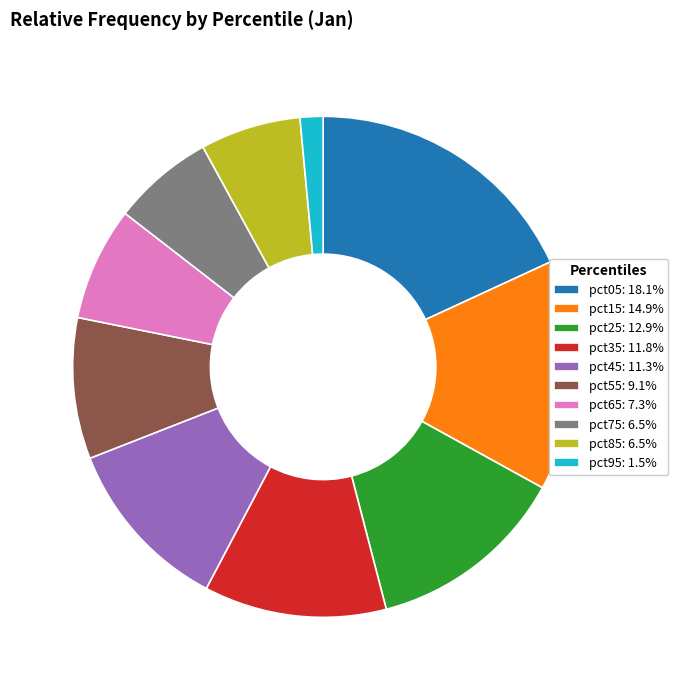

Is the sum of pct25: 12.9% and pct85: 6.5% greater than half?

No